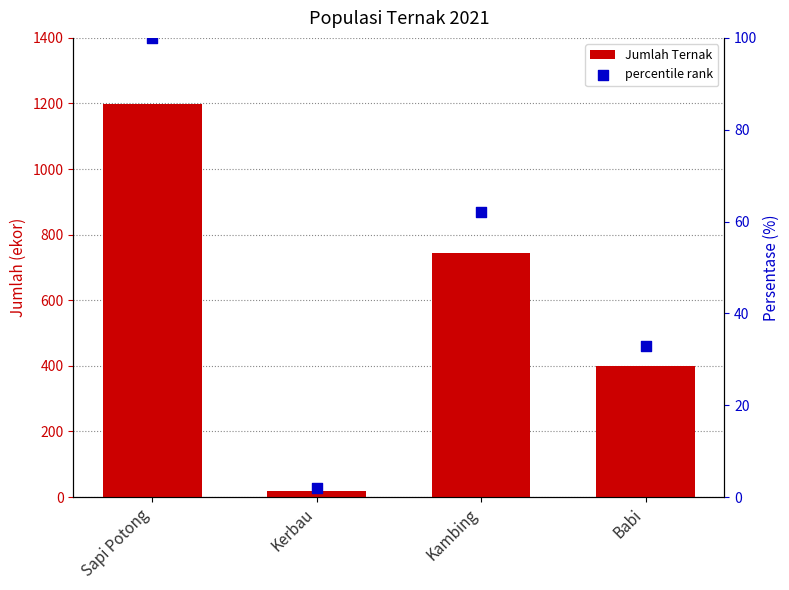

Which series has the largest total across all categories?

Jumlah Ternak